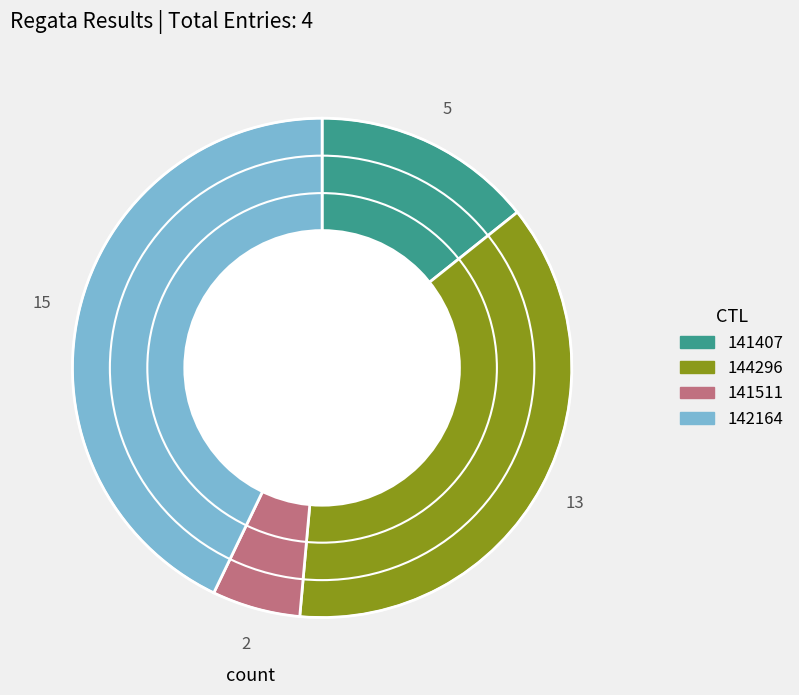

Is it true that 144296 is 37% of the pie?

True